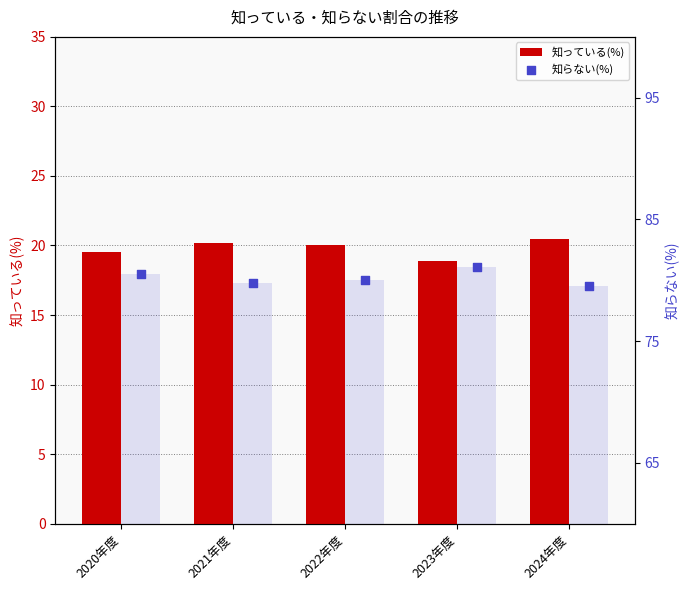

At which category is the sum across all series the highest?

2020年度